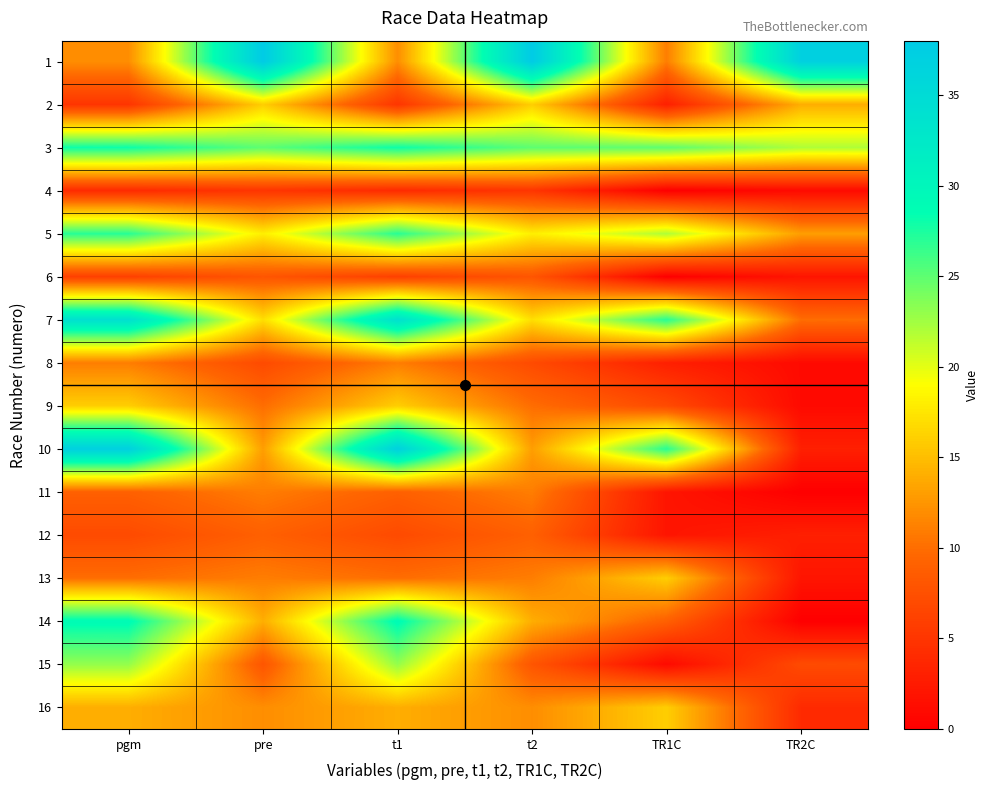

Reading right to left, transcribe all the data shown in this chart.

1: TR2C=37	TR1C=11	t2=38	t1=12	pre=38	pgm=12
2: TR2C=14	TR1C=3	t2=16	t1=5	pre=16	pgm=5
3: TR2C=22	TR1C=25	t2=25	t1=28	pre=25	pgm=28
4: TR2C=1	TR1C=0	t2=5	t1=4	pre=5	pgm=4
5: TR2C=13	TR1C=22	t2=18	t1=27	pre=18	pgm=27
6: TR2C=2	TR1C=0	t2=8	t1=6	pre=8	pgm=6
7: TR2C=10	TR1C=27	t2=17	t1=34	pre=17	pgm=34
8: TR2C=1	TR1C=3	t2=7	t1=11	pre=7	pgm=11
9: TR2C=1	TR1C=7	t2=10	t1=16	pre=10	pgm=16
10: TR2C=3	TR1C=27	t2=13	t1=37	pre=13	pgm=37
11: TR2C=0	TR1C=2	t2=11	t1=9	pre=11	pgm=9
12: TR2C=3	TR1C=2	t2=9	t1=7	pre=9	pgm=7
13: TR2C=2	TR1C=16	t2=11	t1=10	pre=11	pgm=10
14: TR2C=0	TR1C=9	t2=14	t1=29	pre=14	pgm=29
15: TR2C=7	TR1C=1	t2=8	t1=23	pre=8	pgm=23
16: TR2C=4	TR1C=16	t2=12	t1=14	pre=12	pgm=14